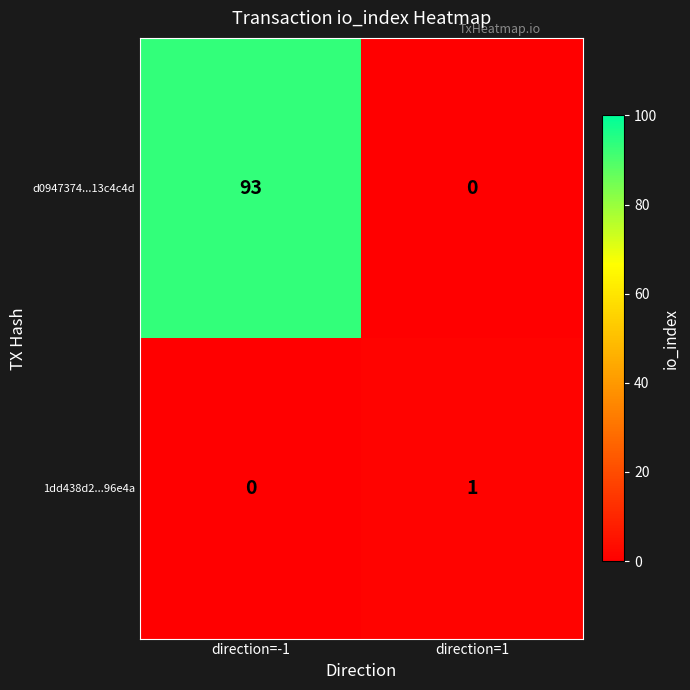

The d0947374...13c4c4d series shows 49 at direction=1. True or false?

False